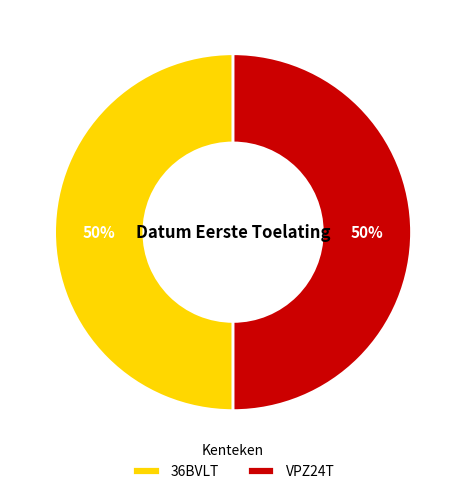

To the nearest percent, what is the average slice percentage?

50%